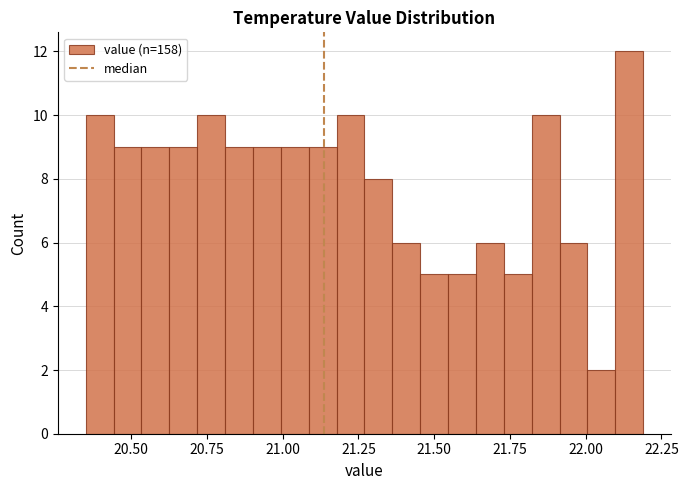

Read against the x-axis, roughly where is the centre of the tallest bar?

22.15